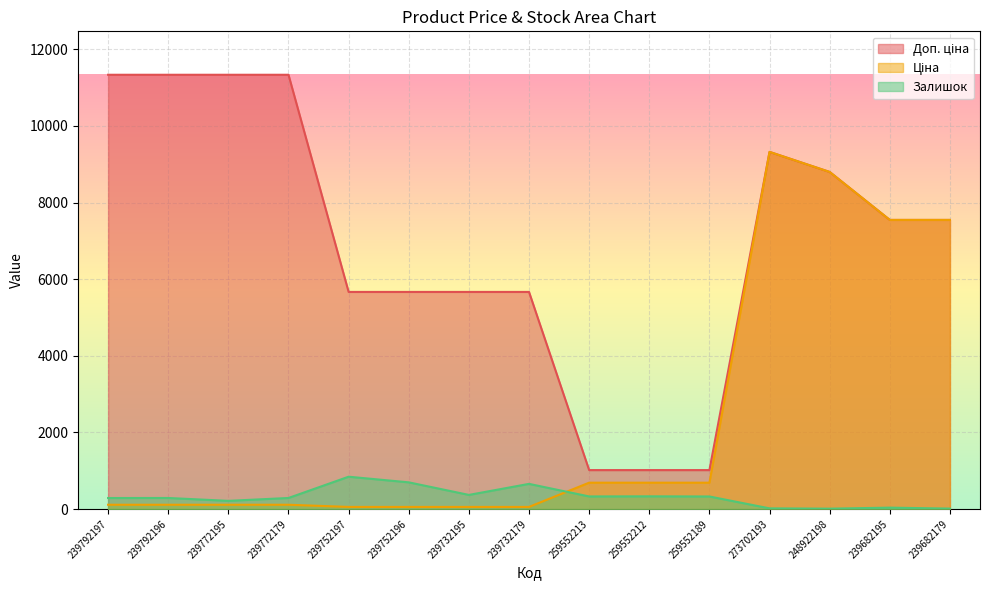

Which series changed the most between 239792197 and 239732195?

Доп. ціна